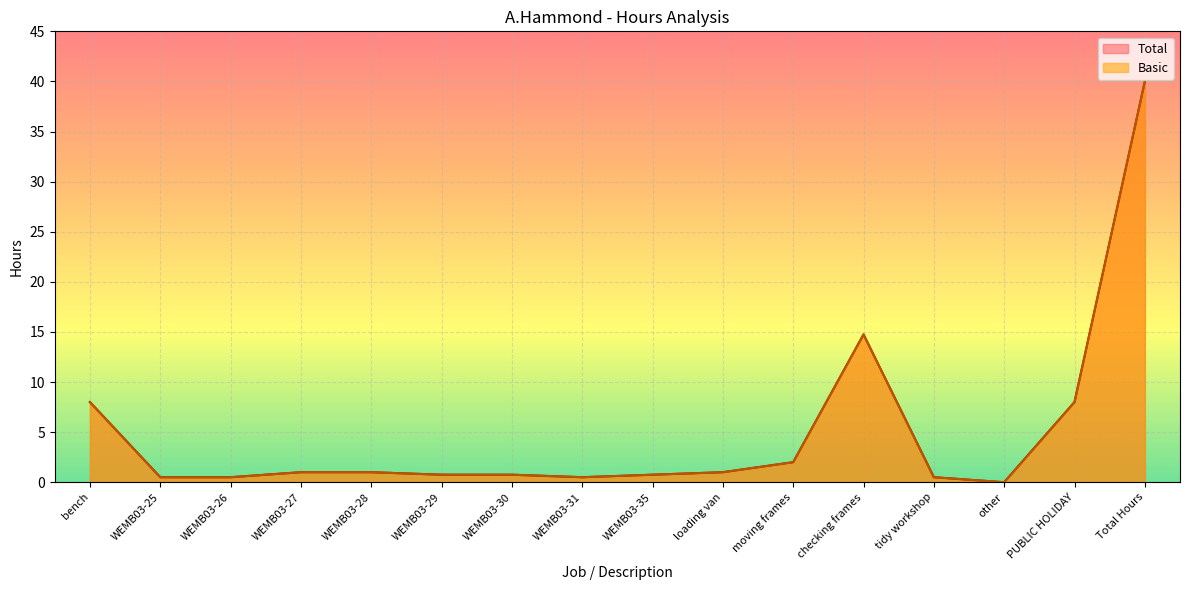

How many positive values does the Basic series have?

15